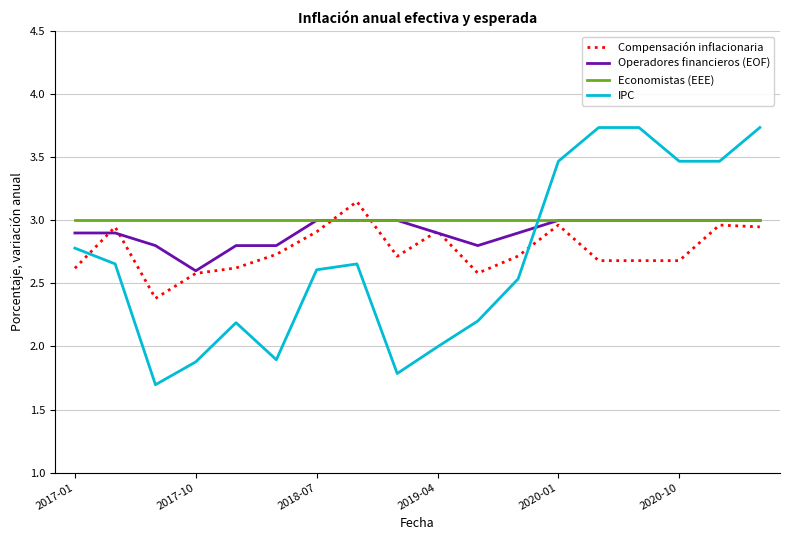

What is the minimum value shown in the chart?

1.7